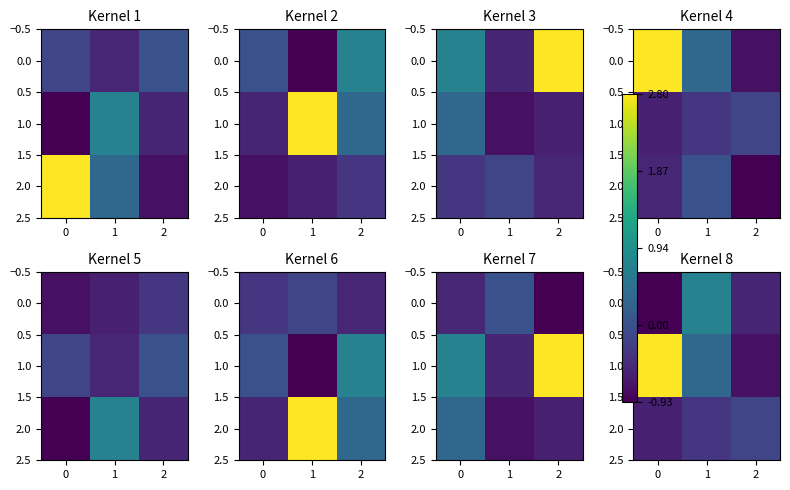

What is the highest value of the 2.0 series?

-0.2